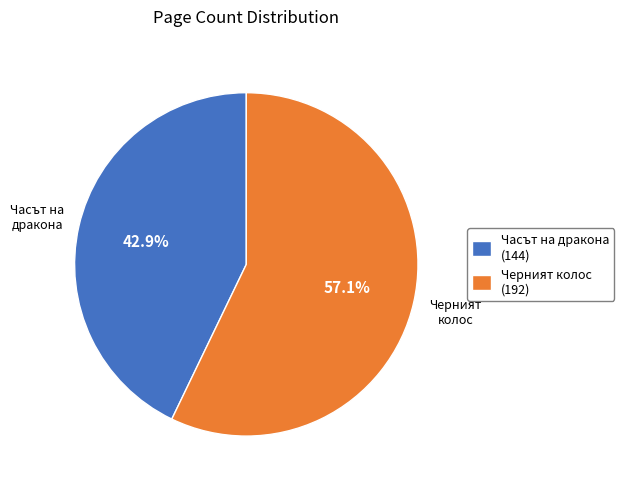

Is there any slice that represents more than half of the pie?

Yes